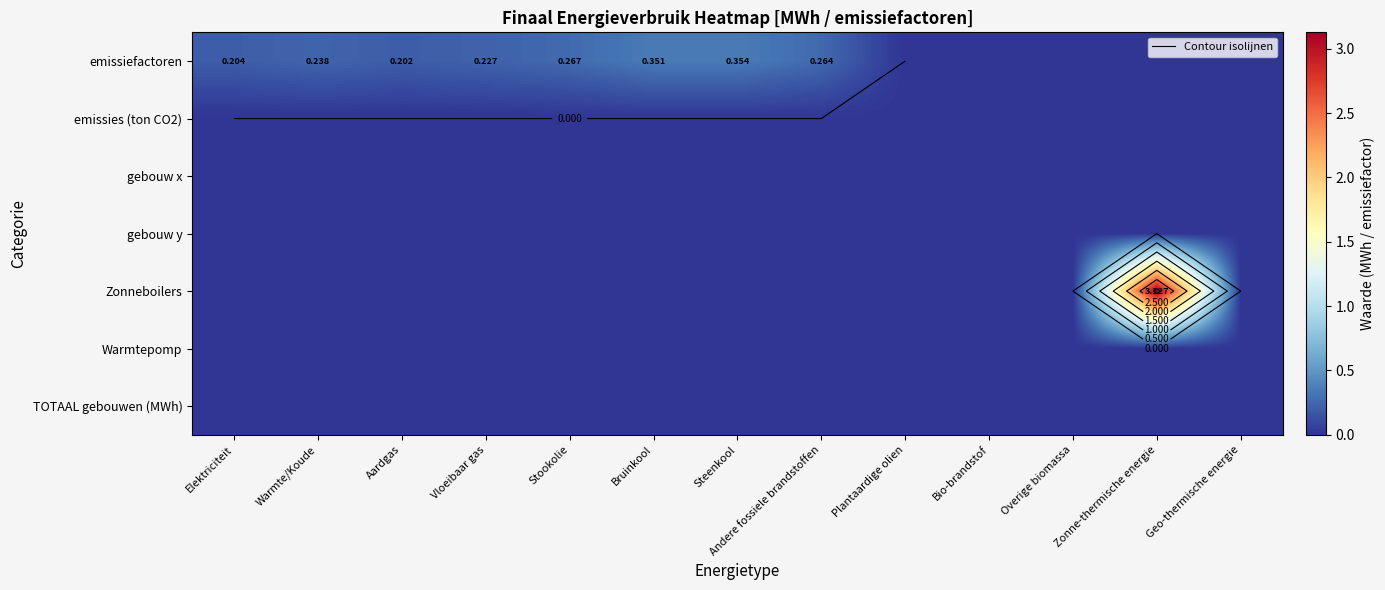

What is the greatest value displayed?

3.1